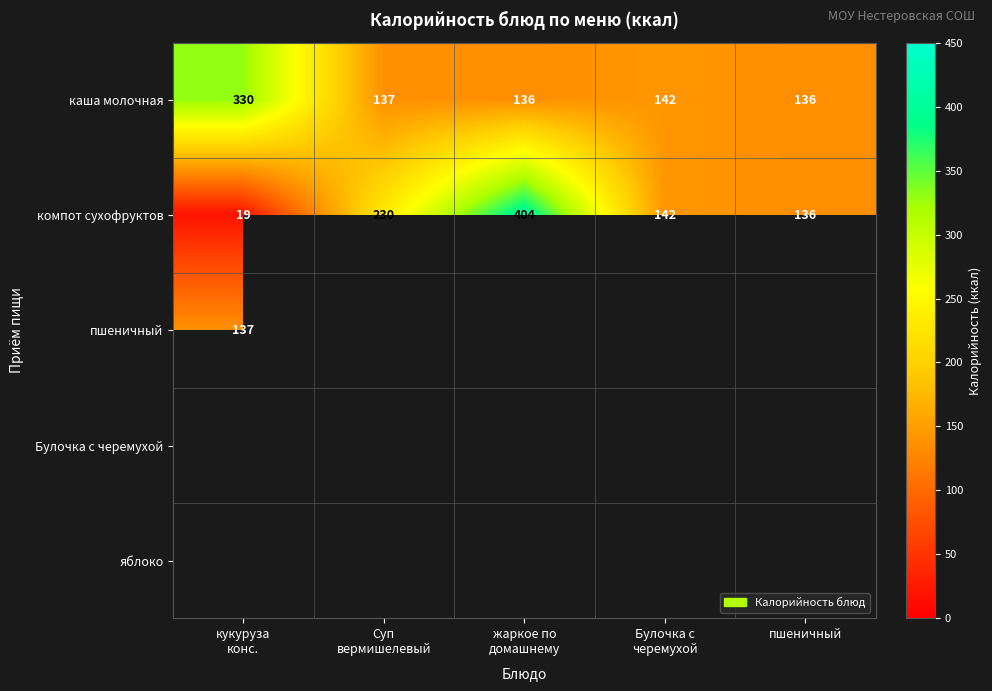

The каша молочная series shows 136 at пшеничный. True or false?

True